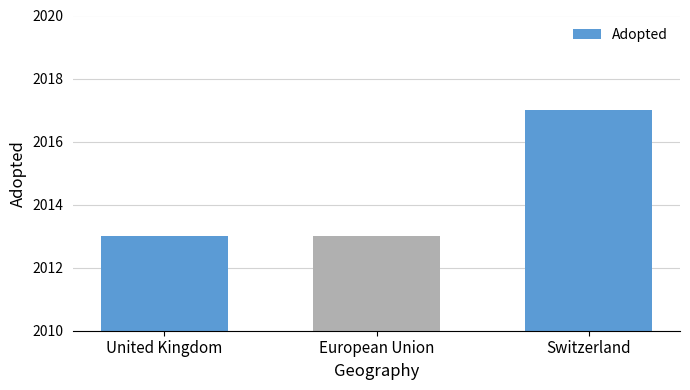

What is the sum of the values at European Union and Switzerland?

4030